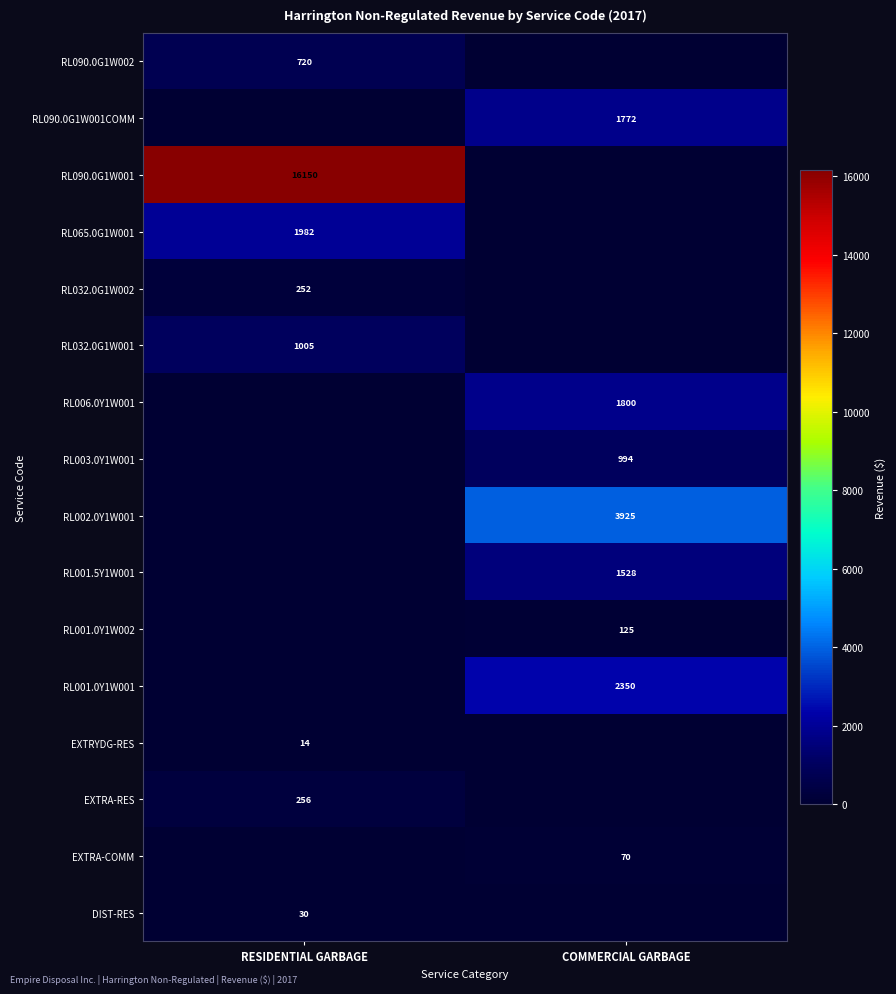

At how many categories does at least one series exceed 7399?

1